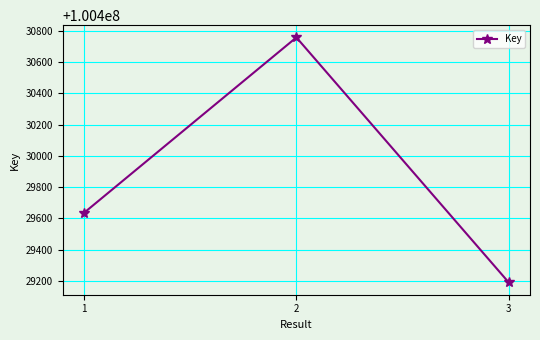

Rank the categories by value from highest to lowest.

2, 1, 3